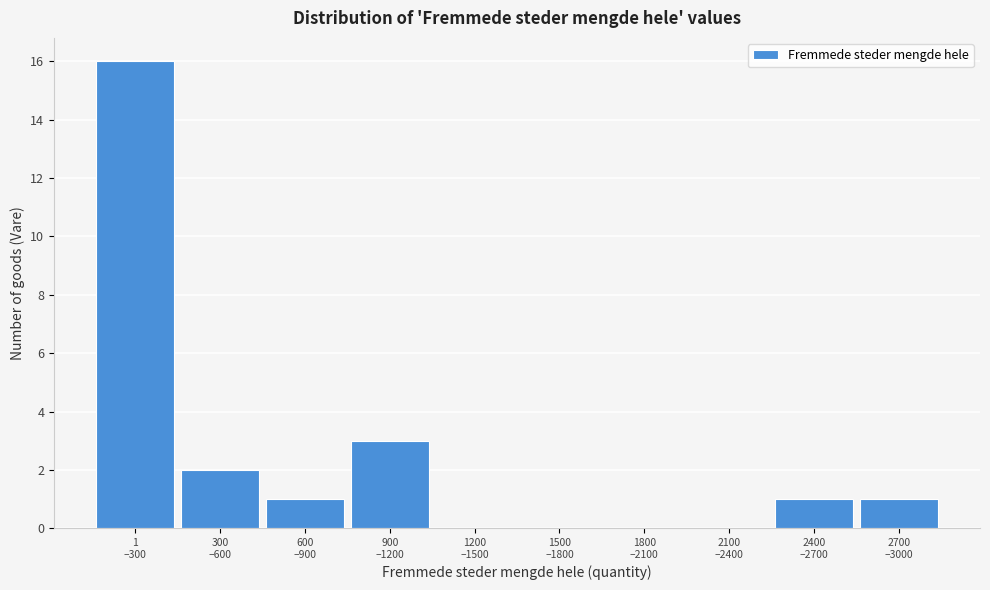

What is the greatest value displayed?

16